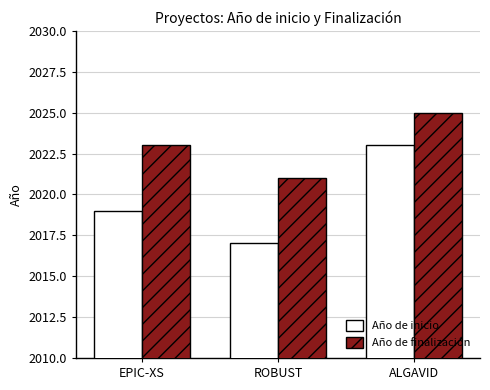

List the series in order of their peak value, highest first.

Año de finalización, Año de inicio